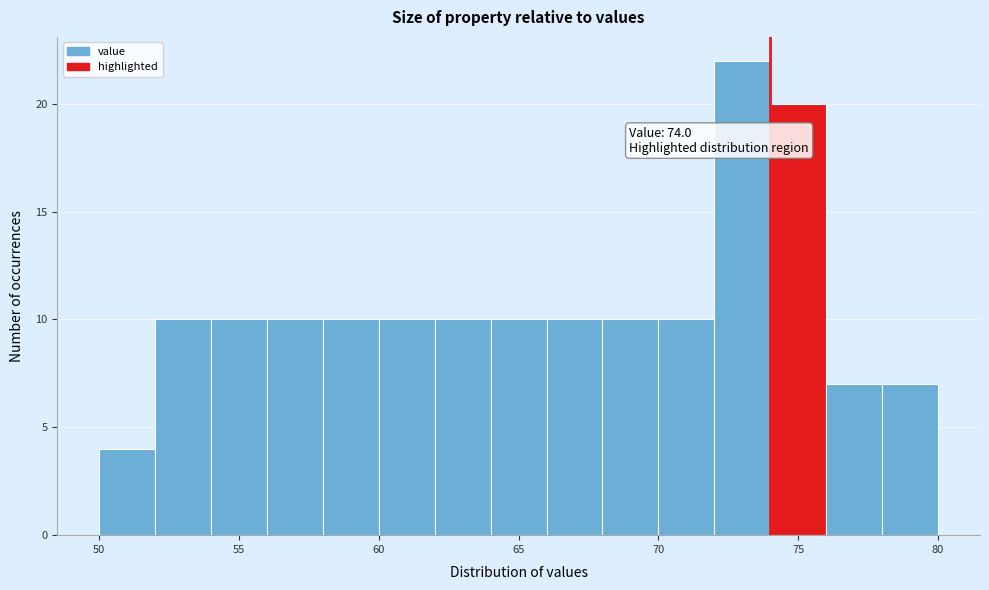

Over which range of the x-axis is the bar tallest?

72 to 74